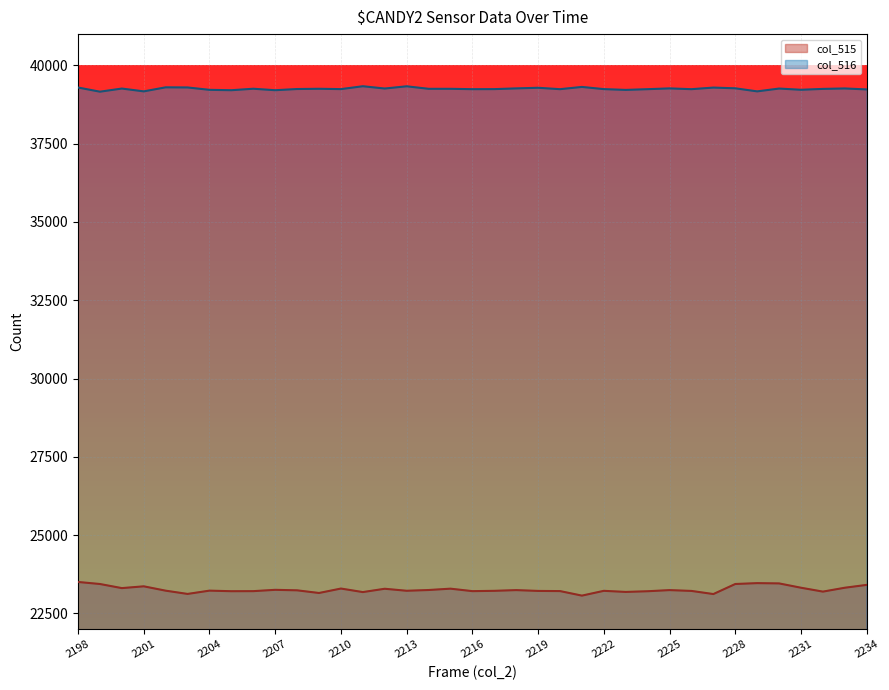

What is the difference between the col_515 values at 2206 and 2207?

42